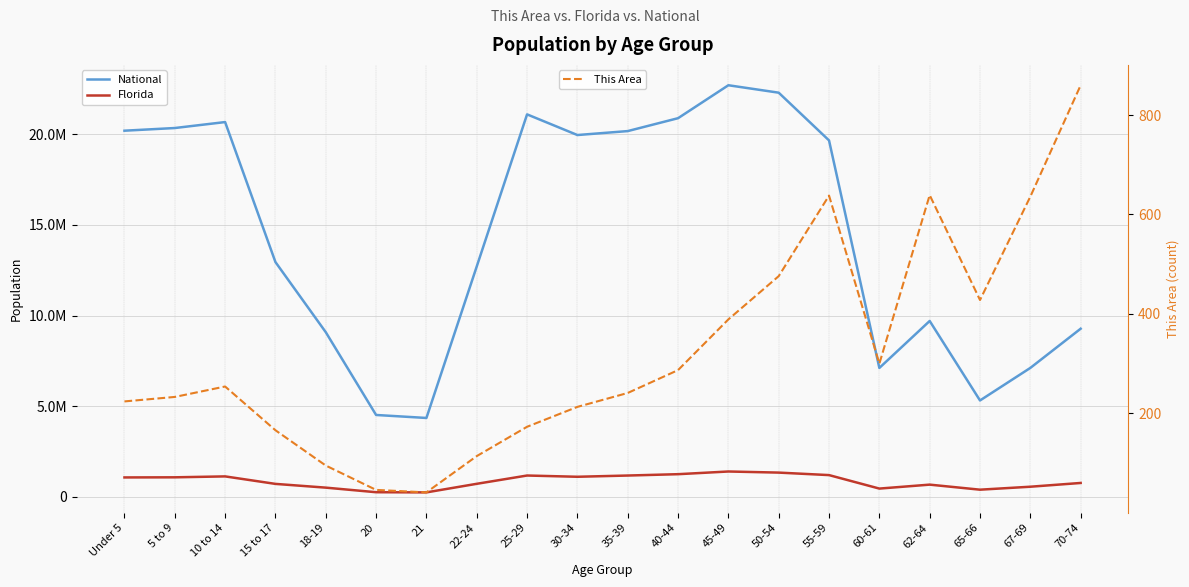

Reading left to right, extract all data points from this chart.

National: Under 5=20201362	5 to 9=20348657	10 to 14=20677194	15 to 17=12954254	18-19=9086089	20=4519129	21=4354294	22-24=12712576	25-29=21101849	30-34=19962099	35-39=20179642	40-44=20890964	45-49=22708591	50-54=22298125	55-59=19664805	60-61=7113727	62-64=9704197	65-66=5319902	67-69=7115361	70-74=9278166
Florida: Under 5=1073506	5 to 9=1080255	10 to 14=1130847	15 to 17=717483	18-19=510899	20=258030	21=248602	22-24=722126	25-29=1179227	30-34=1110318	35-39=1178467	40-44=1252787	45-49=1401202	50-54=1340291	55-59=1202418	60-61=458751	62-64=676499	65-66=397917	67-69=561316	70-74=768707
This Area: Under 5=224	5 to 9=233	10 to 14=254	15 to 17=166	18-19=95	20=46	21=41	22-24=114	25-29=173	30-34=213	35-39=241	40-44=287	45-49=389	50-54=476	55-59=638	60-61=300	62-64=639	65-66=428	67-69=636	70-74=860